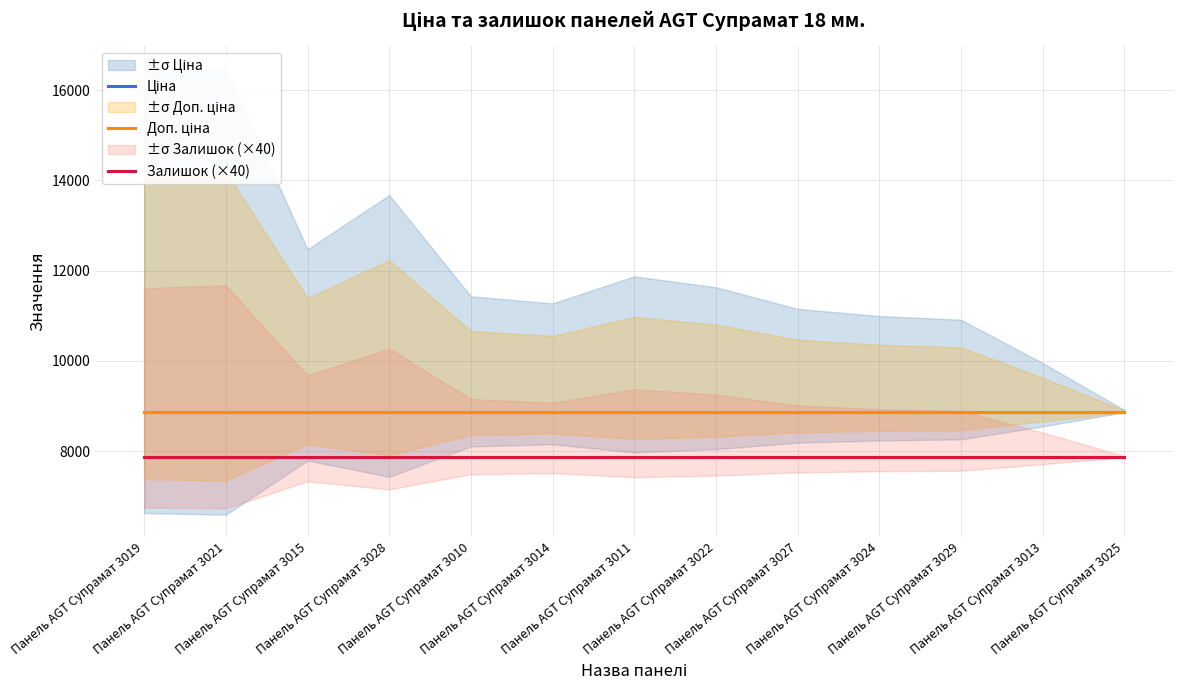

At which label is Залишок (×40) closest to 7874?

Панель AGT Супрамат 3019